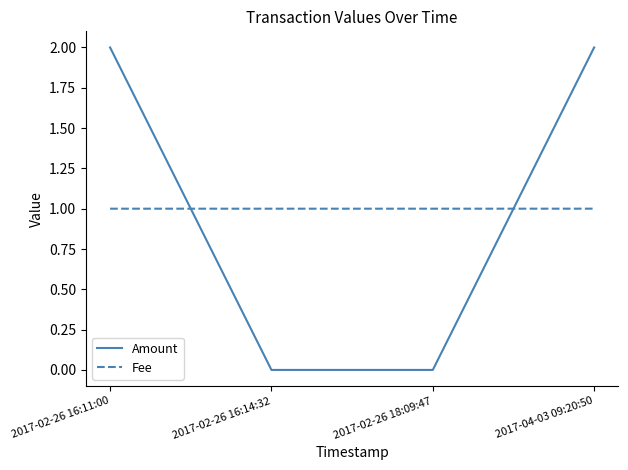

What is the sum of all Amount values?

4.0